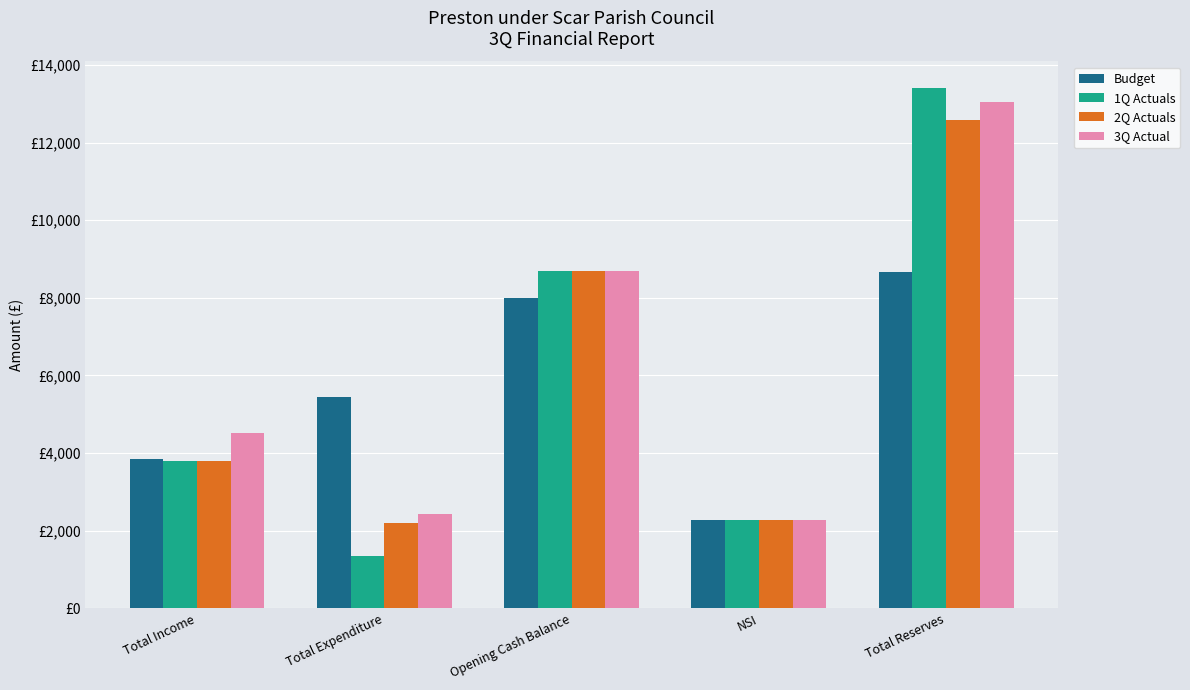

Reading right to left, transcribe all the data shown in this chart.

Budget: 8675.8	2280.9	8005.9	5447.0	3836.0
1Q Actuals: 13418.4	2287.3	8681.3	1356.2	3806.0
2Q Actuals: 12585.2	2287.3	8681.3	2189.3	3806.0
3Q Actual: 13048.4	2287.3	8681.3	2426.2	4506.0